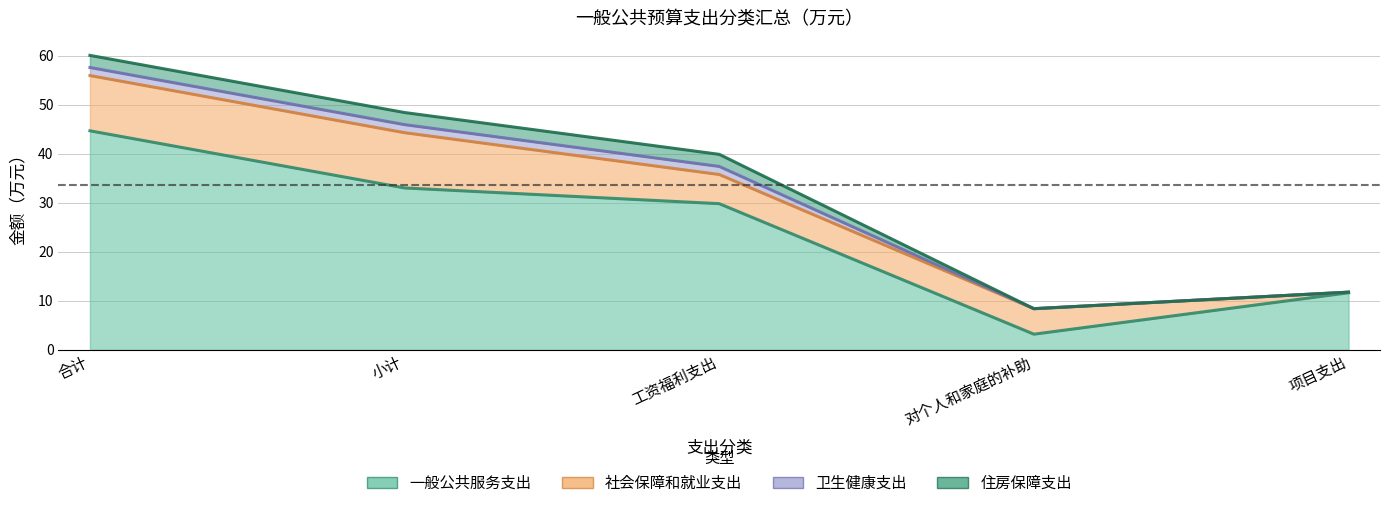

At which label does 社会保障和就业支出 reach its minimum?

项目支出